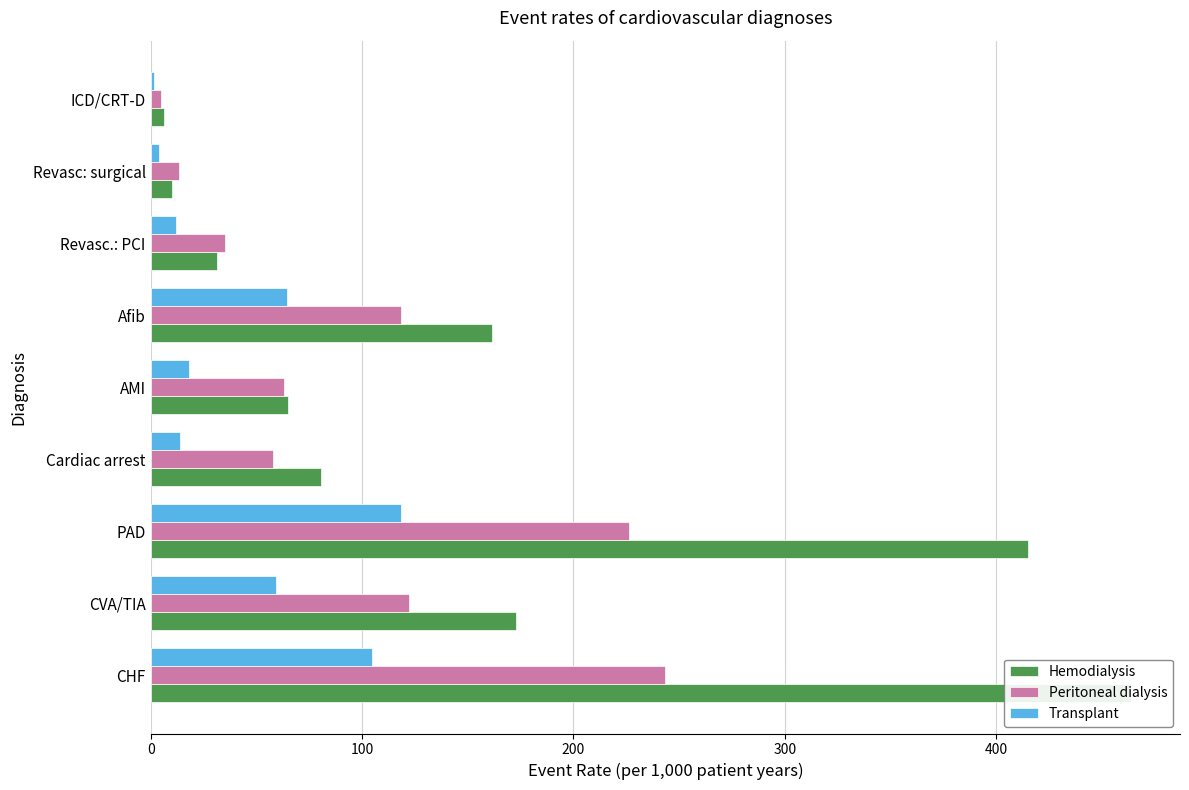

What is the spread (max minus min) of values at CVA/TIA?

113.5